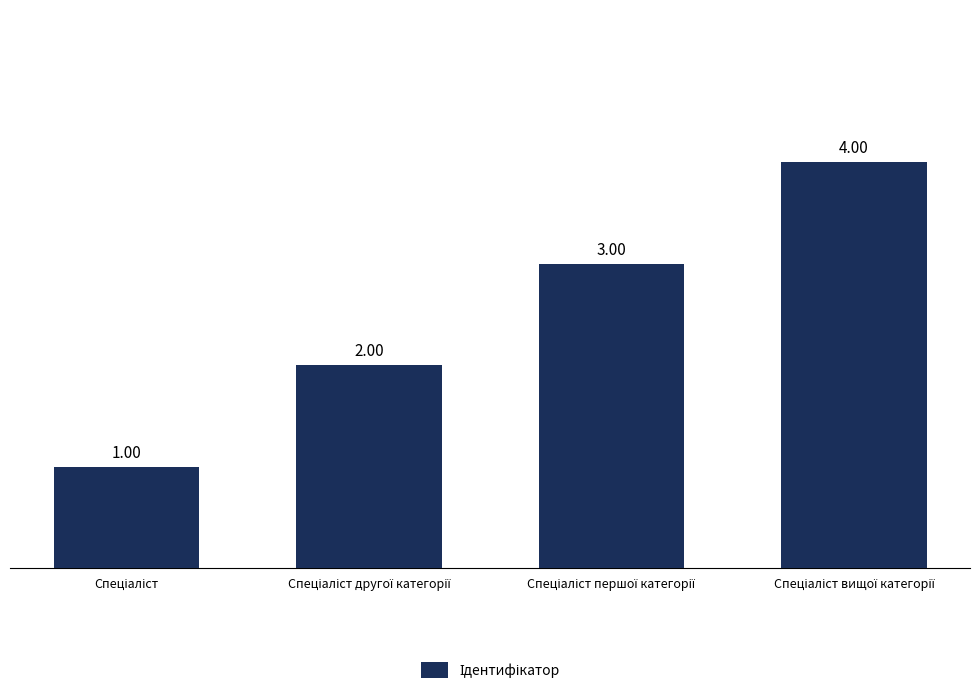

What is the sum of all values?

10